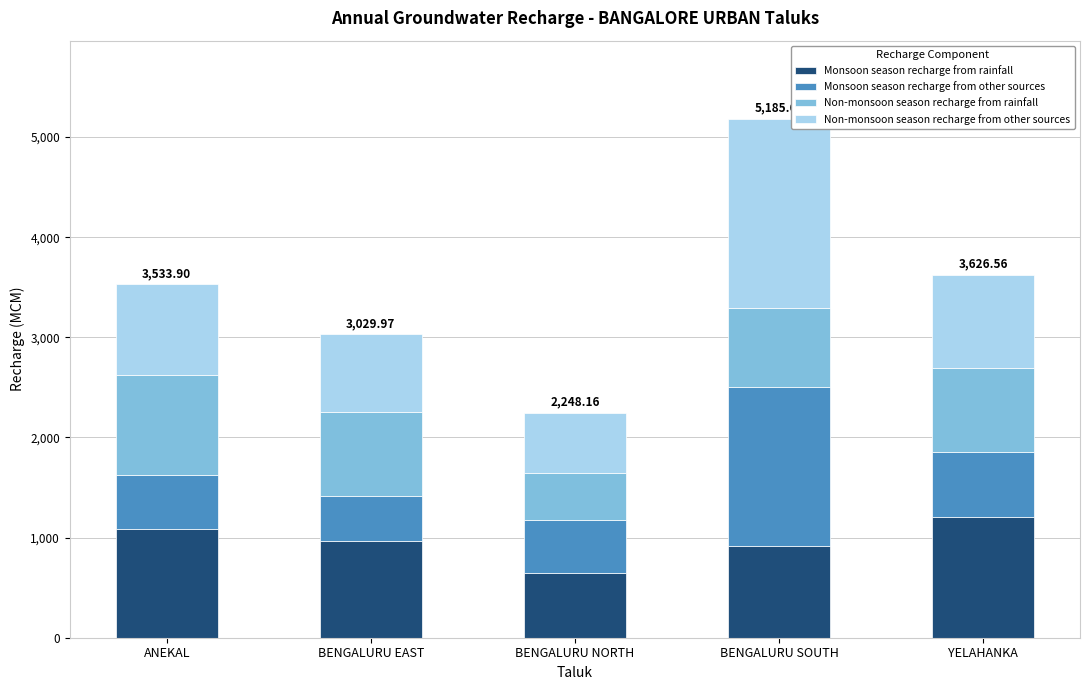

Is it true that Monsoon season recharge from rainfall equals 643.7 at BENGALURU NORTH?

True